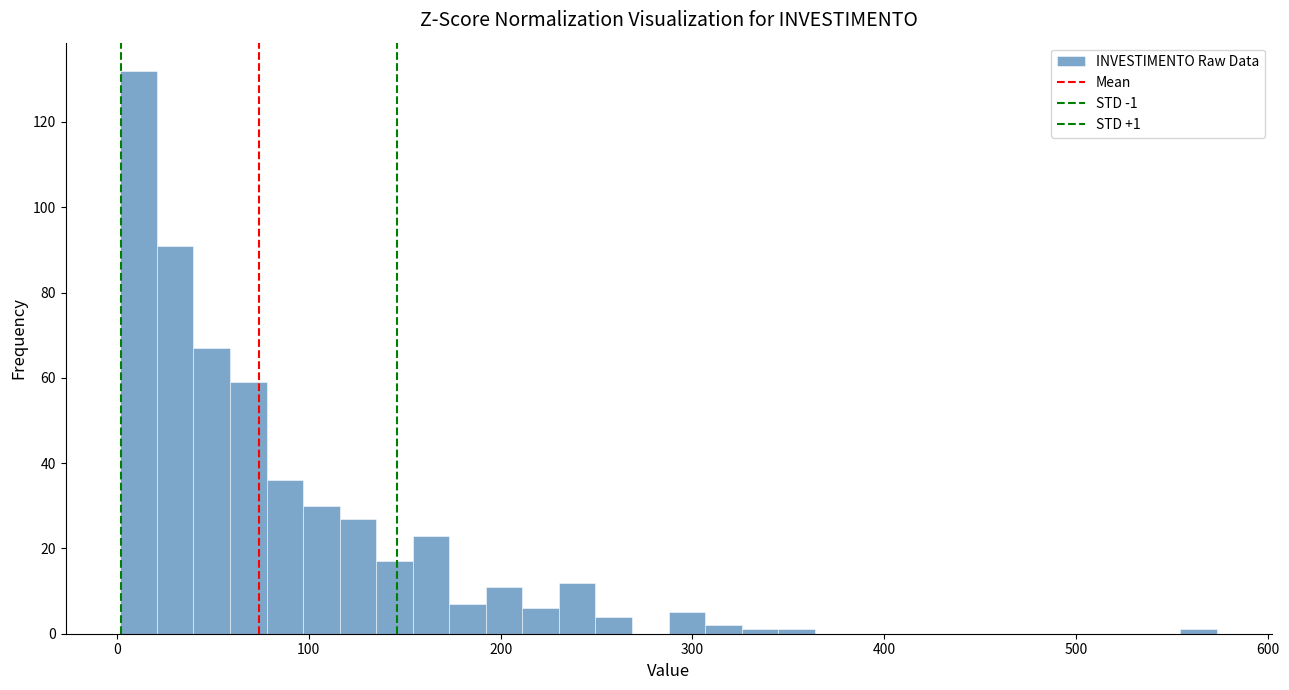

Around what value on the x-axis is the tallest bar? Give the approximate position of its centre, as read against the axis.

10